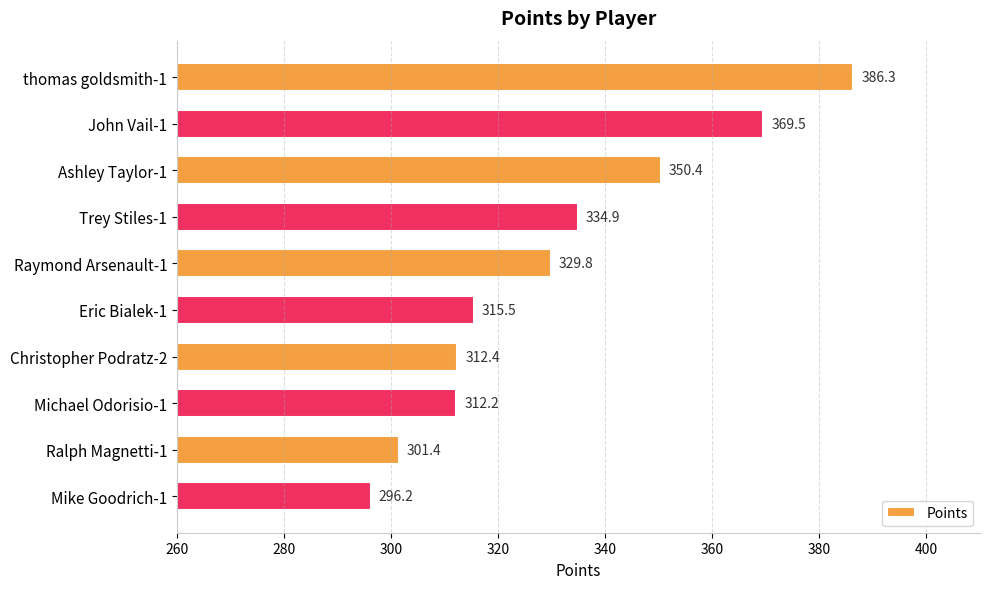

Which category has the lowest value across all series?

Mike Goodrich-1